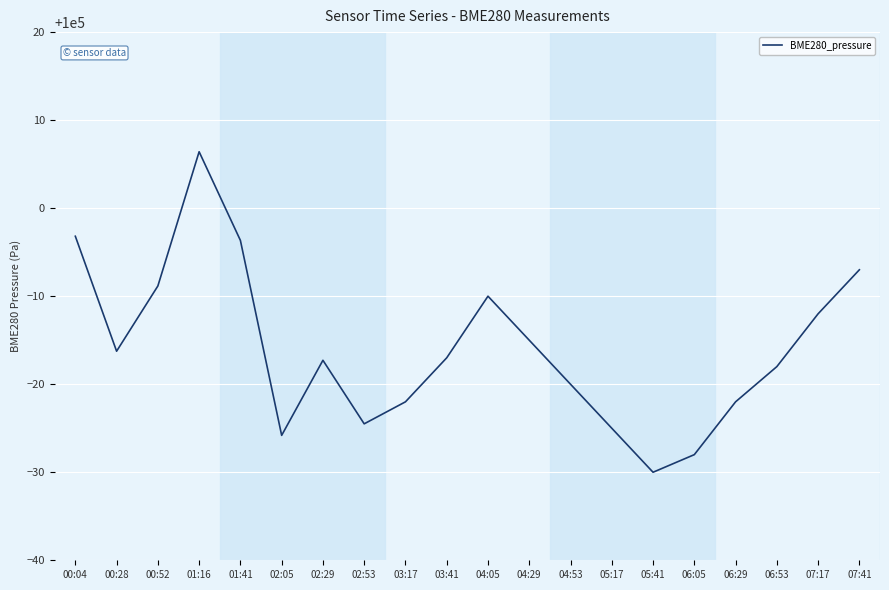

What is the average value?

99984.0